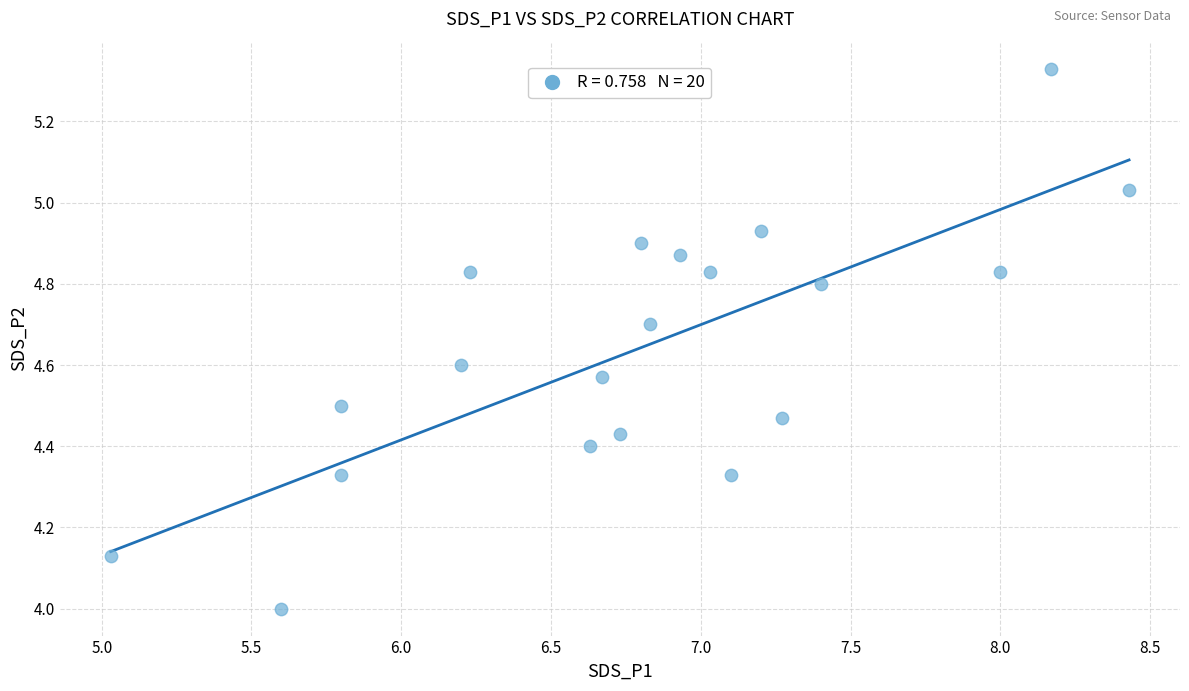

What is the range of X values (max minus min)?

3.4